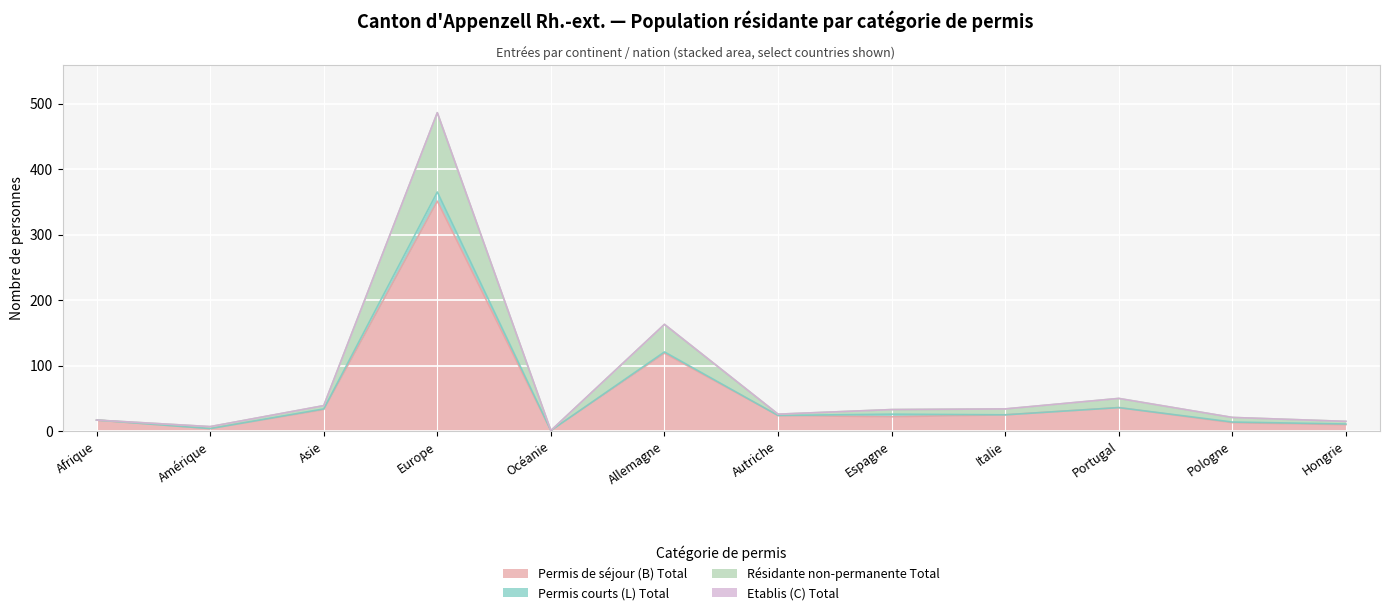

In Permis de séjour (B) Total, how many points are lower than both neighbors (excluding endpoints)?

3